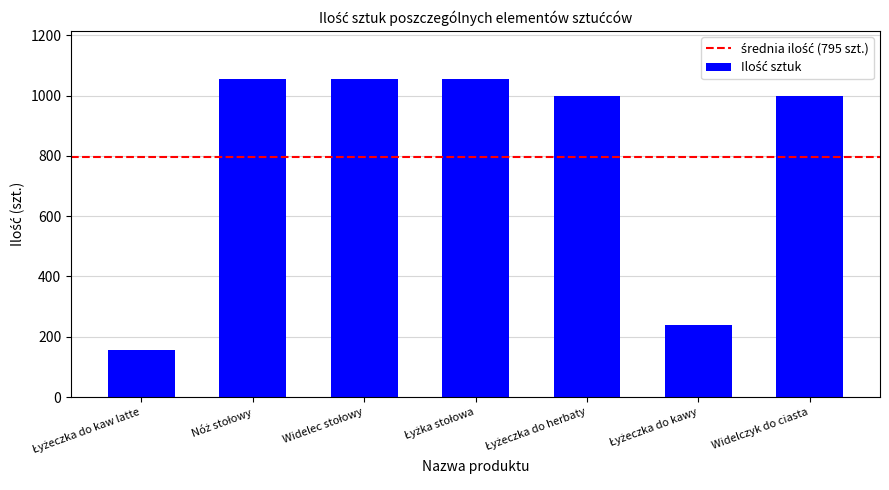

Count the number of data series in this chart.

1